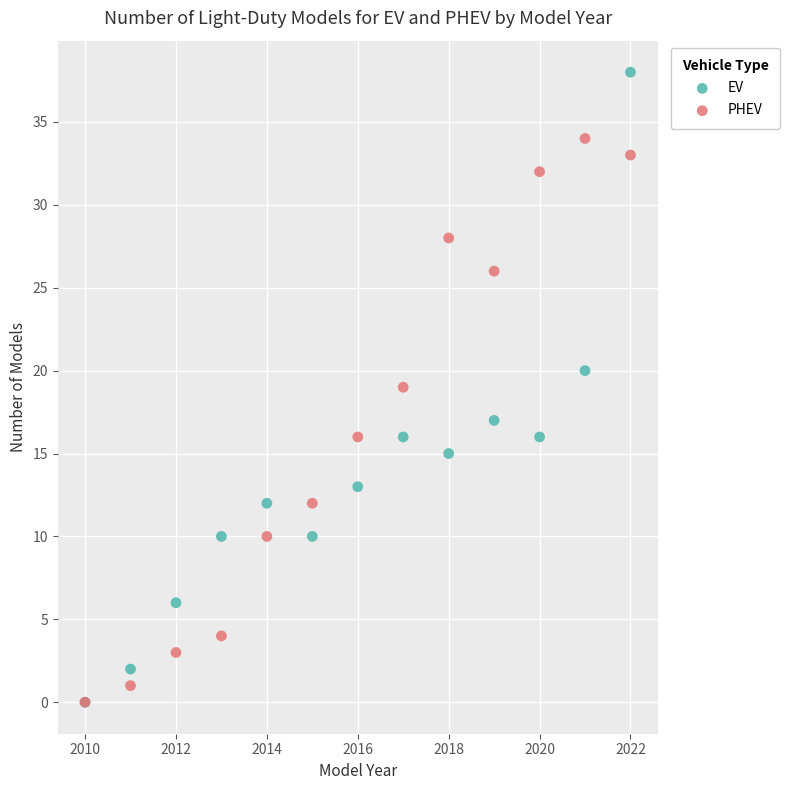

Which series has the largest Y range (max minus min)?

EV